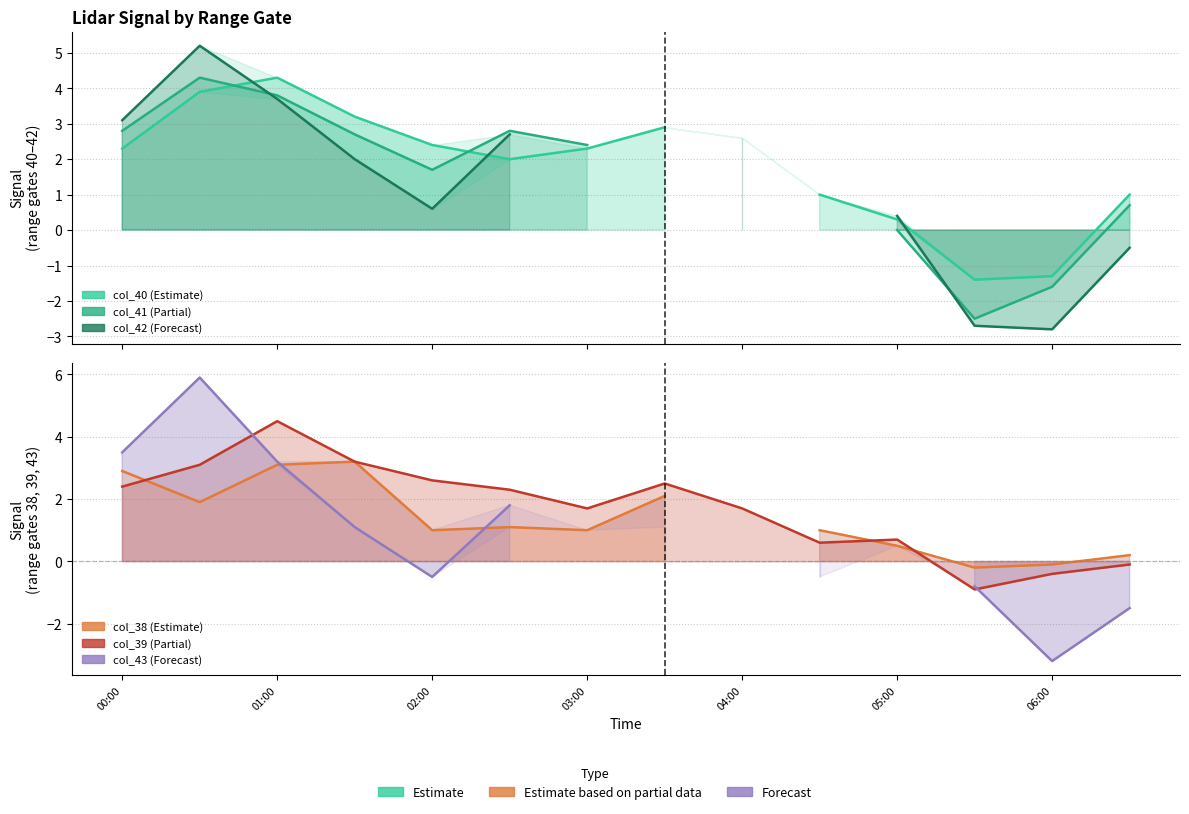

At how many categories does at least one series exceed 2?

9